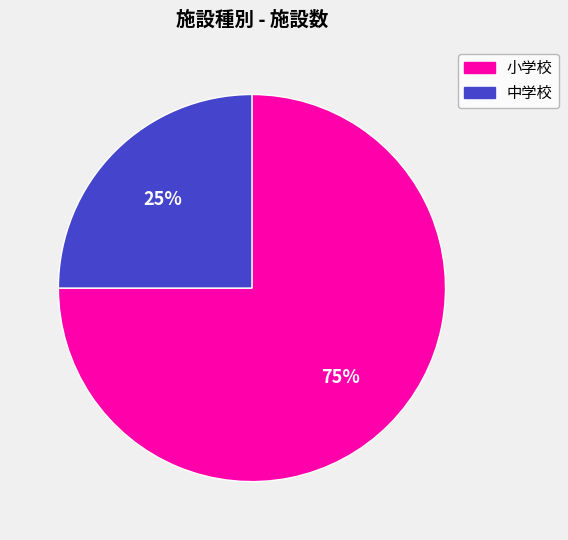

Do 小学校 and 中学校 together represent more than half of the pie?

Yes